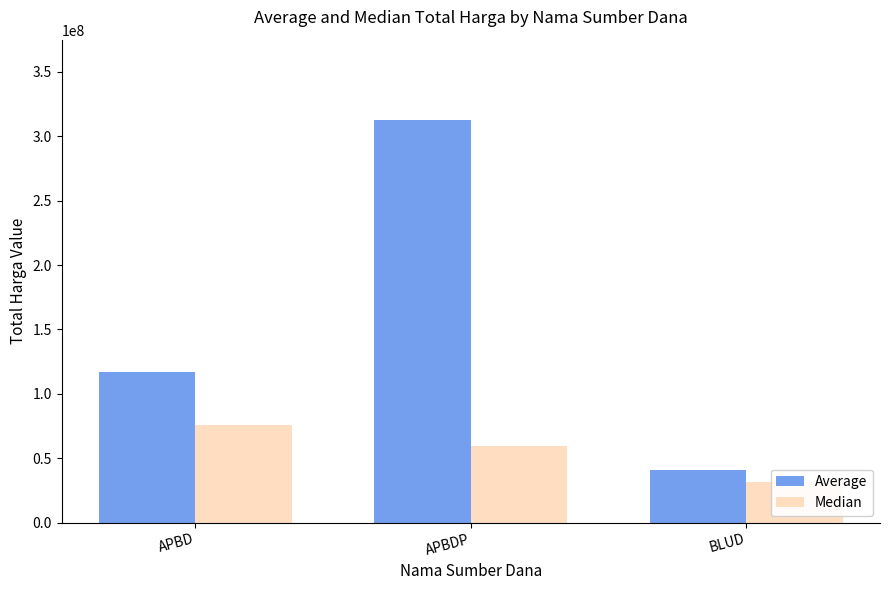

Reading left to right, list all the values displayed in this chart.

Average: 116855902	312474030	40952333
Median: 75920000	59375000	31471000